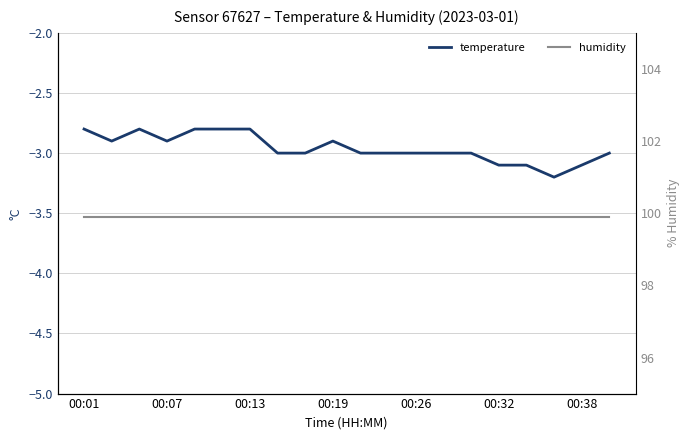

Count the number of categories in the chart.

20